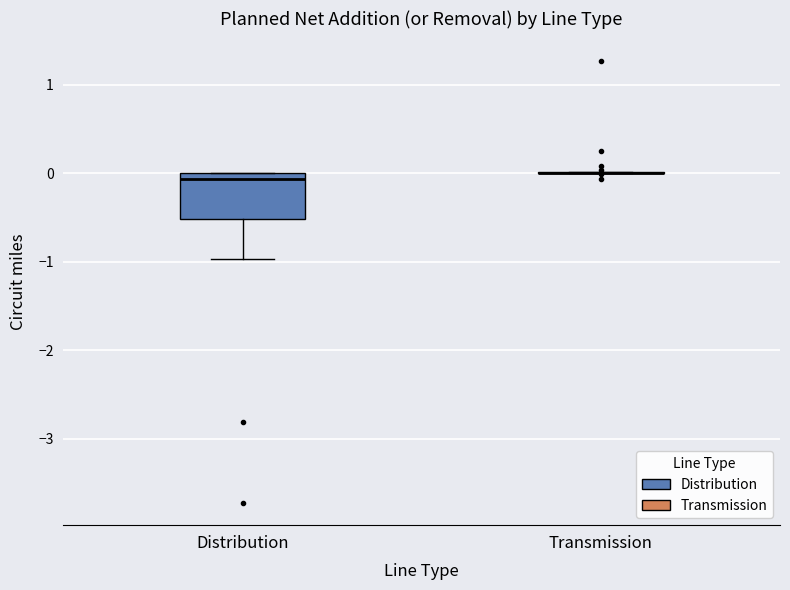

Reading left to right, read every box against the y-axis: the position of its median line, the range the box covers, and the ends of its whiskers. The values are not printed on the chart, so give them approximately, as read against the axis.

Distribution: median -0.1, box -0.5 to 0.0, whiskers -1.0 to 0.0
Transmission: box collapsed to a line at 0.0, whiskers 0.0 to 0.0